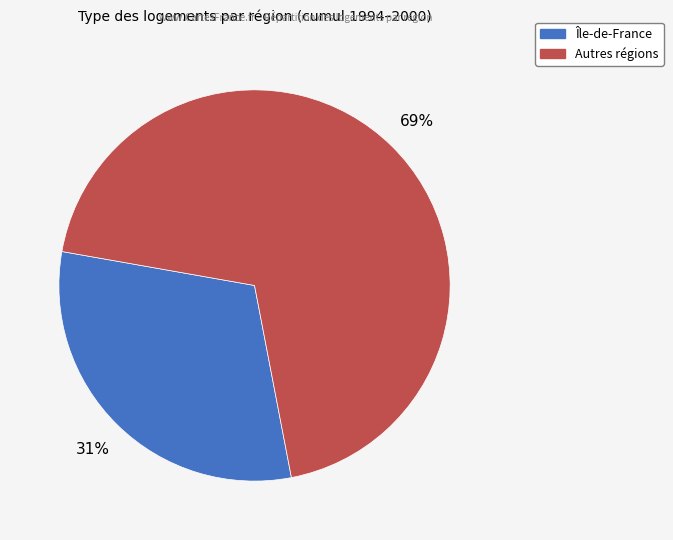

Combined, do Île-de-France and Autres régions account for over 50%?

Yes